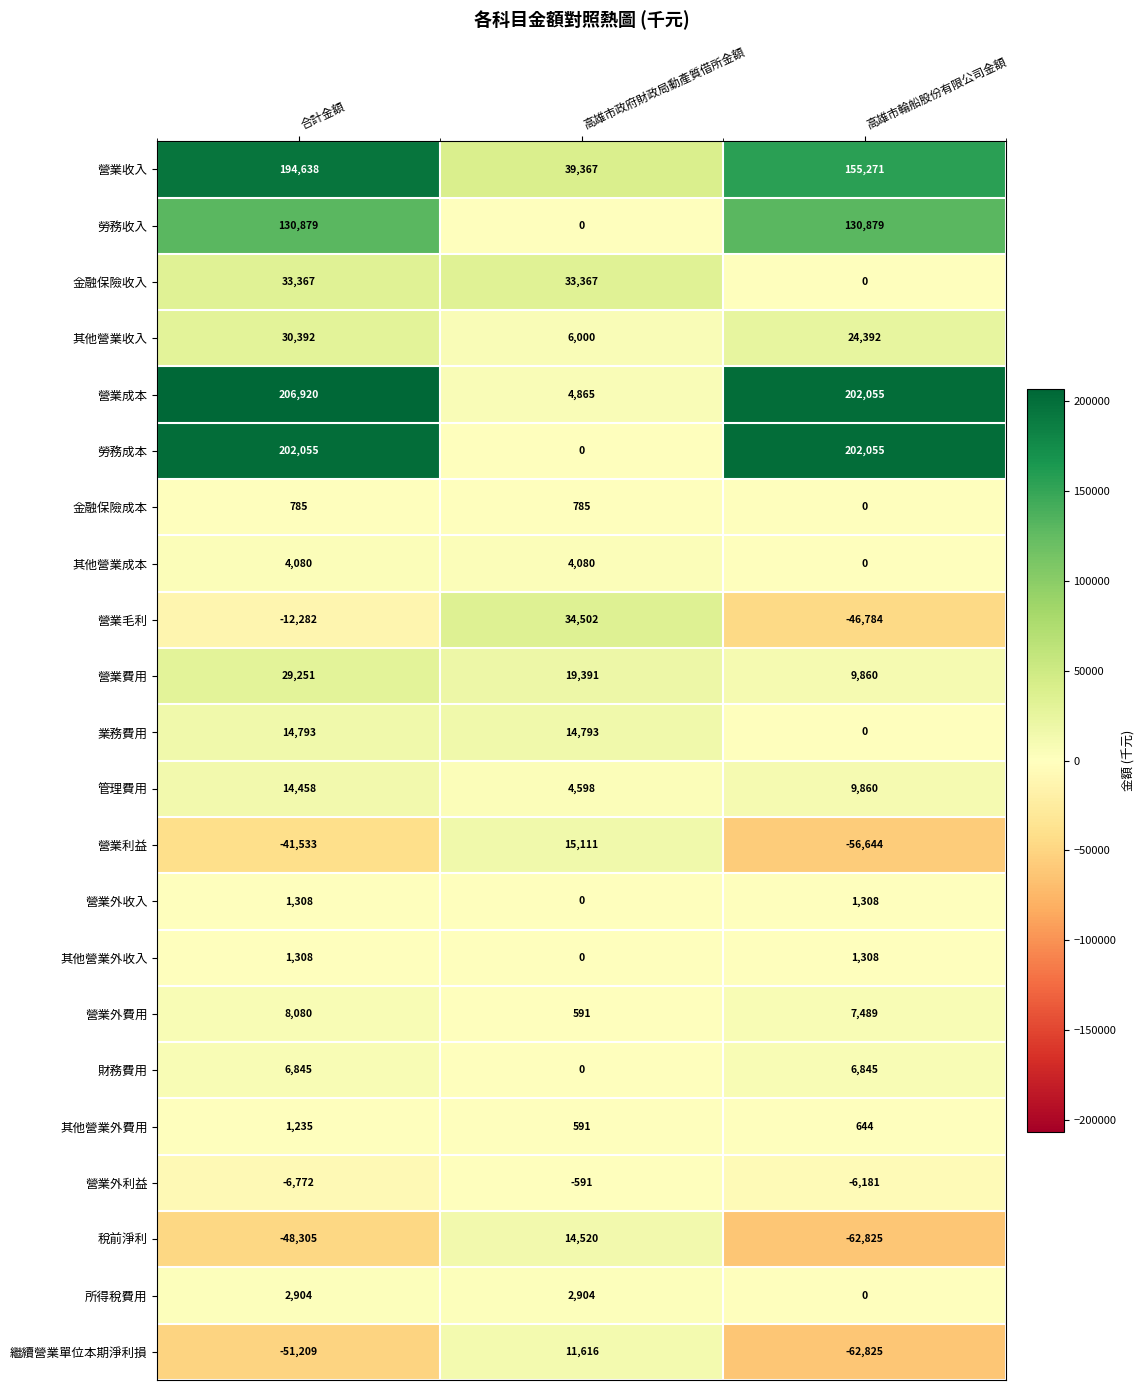

What is the spread (max minus min) of values at 合計金額?

258129